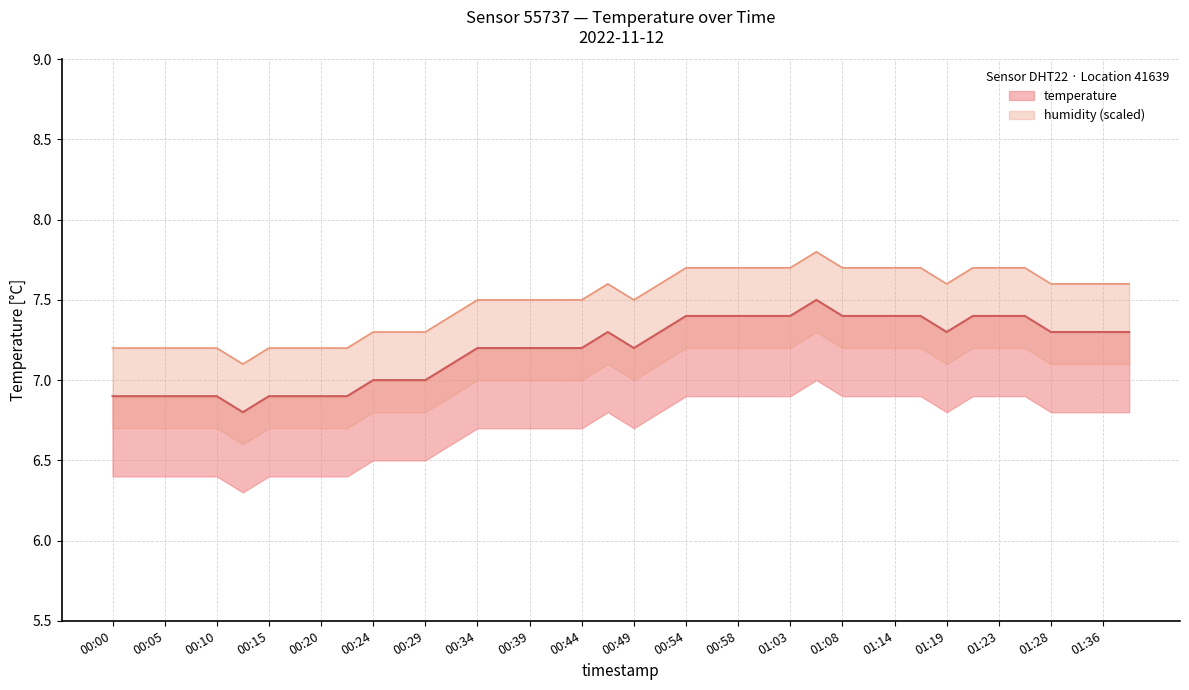

Where is the first local maximum?

00:46